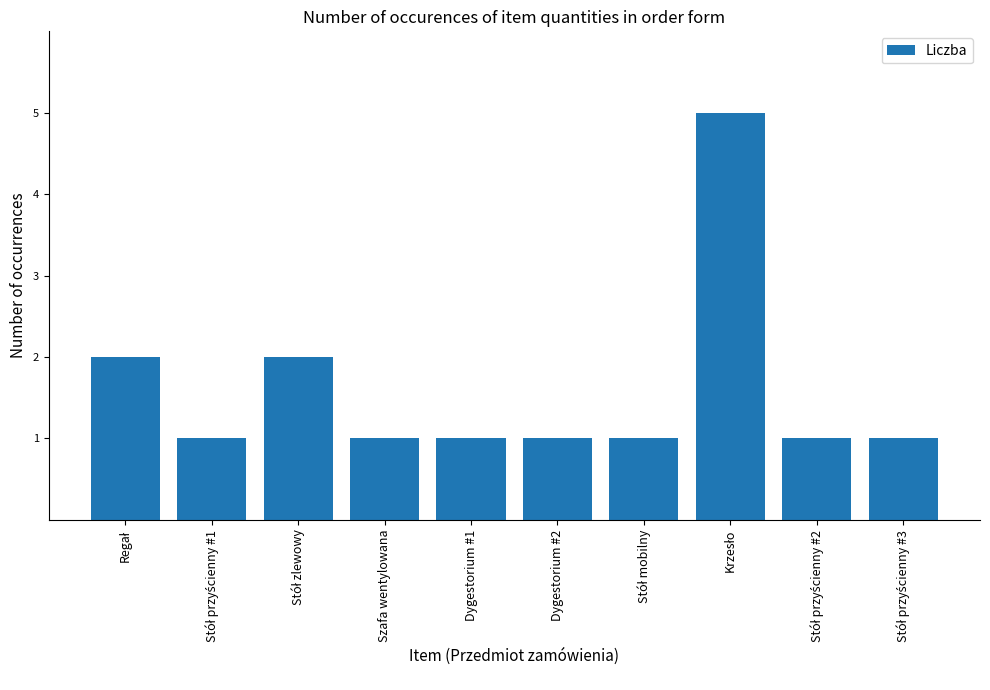

The chart shows a value of 1 at Szafa wentylowana. True or false?

True